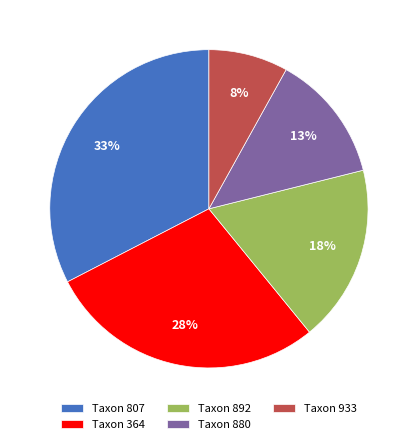

To the nearest percent, what is the combined percentage of Taxon 807 and Taxon 933?

41%